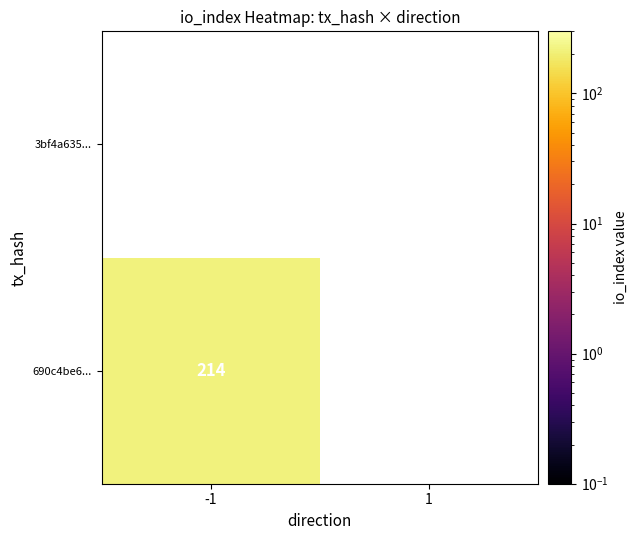

Is it true that 690c4be628e4a6529fe86a7da8b606b232d4efc equals 122 at -1?

False